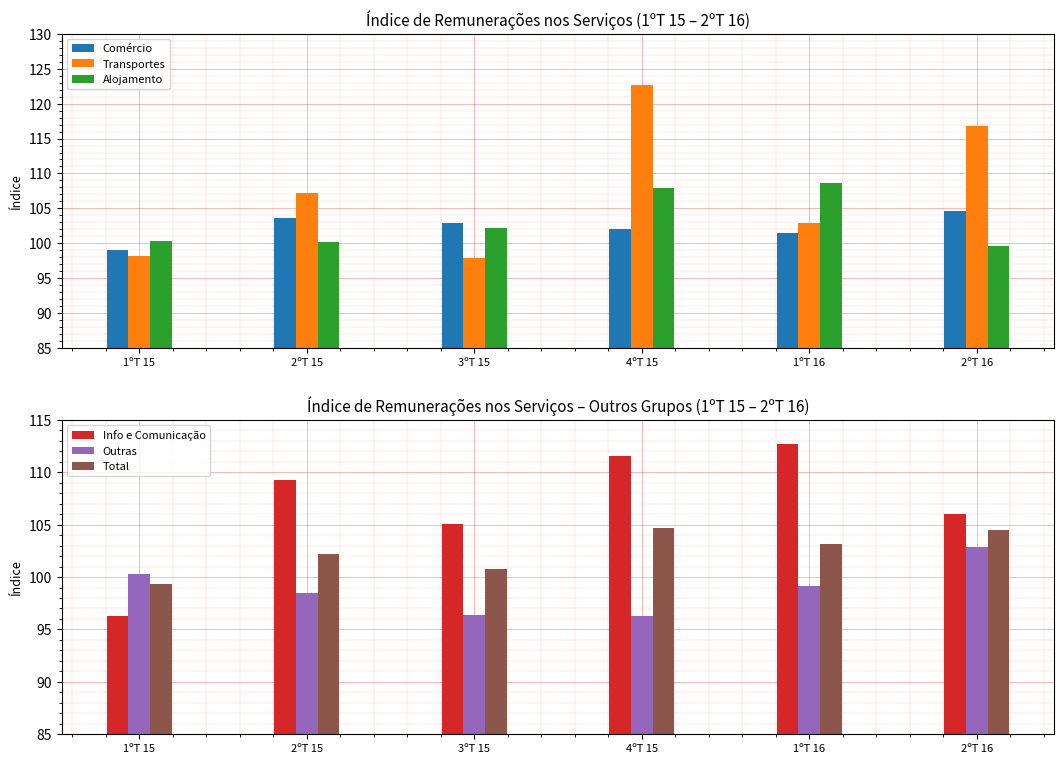

Which series has the largest range (max minus min)?

Transportes